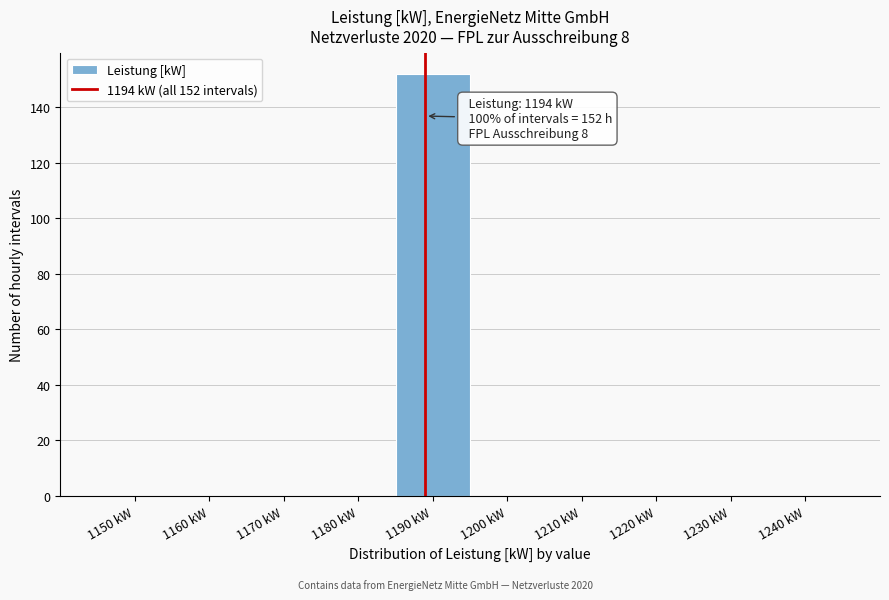

Reading right to left, transcribe all the data shown in this chart.

1240 kW=0	1230 kW=0	1220 kW=0	1210 kW=0	1200 kW=0	1190 kW=152	1180 kW=0	1170 kW=0	1160 kW=0	1150 kW=0